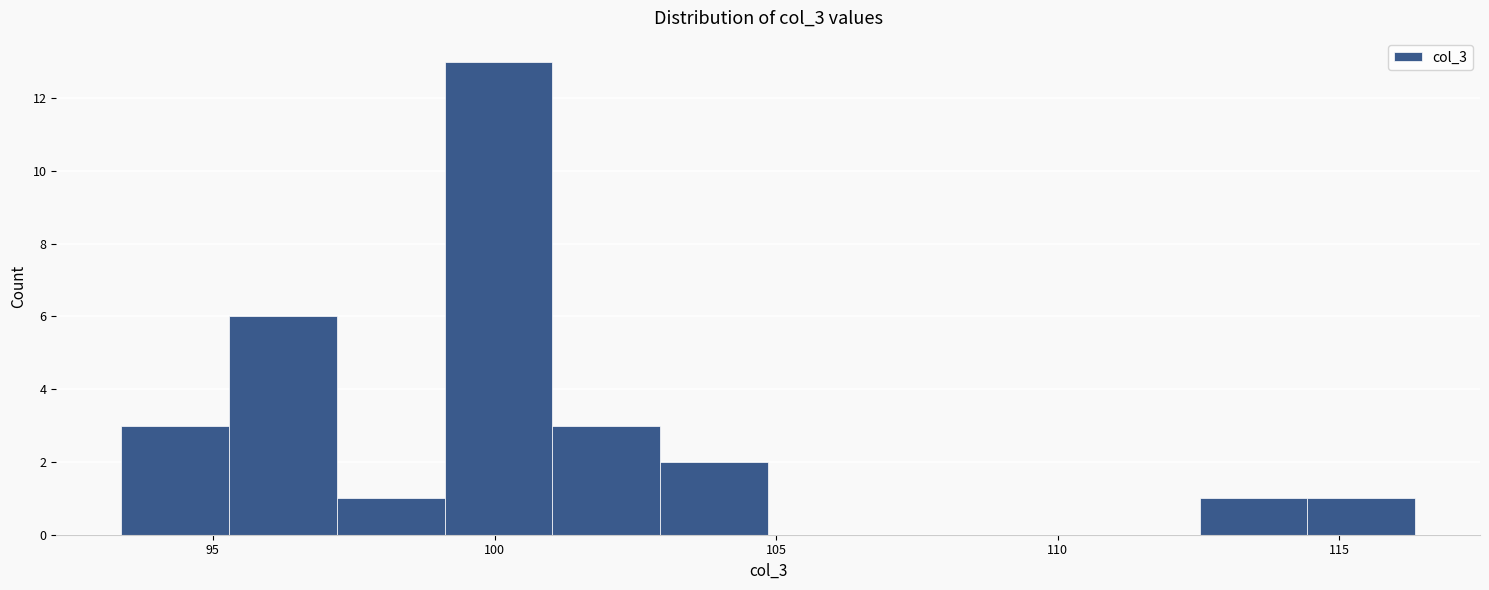

Read against the x-axis, roughly where is the centre of the tallest bar?

100.0